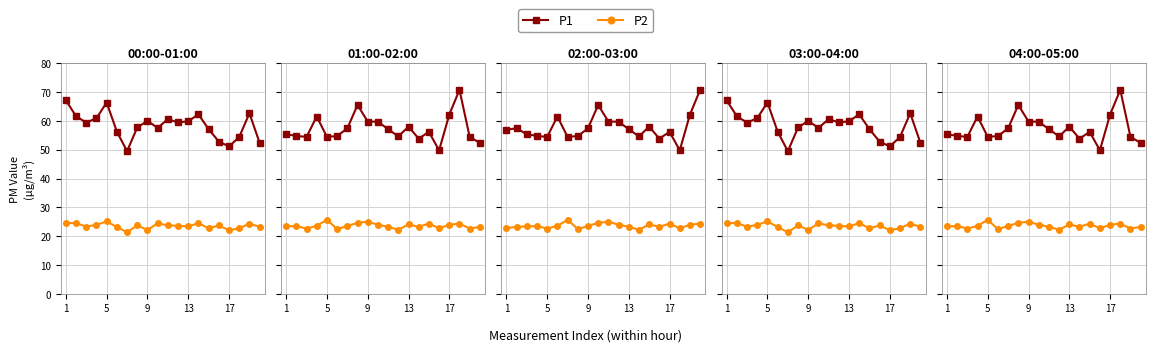

Does the chart have visible grid lines?

Yes